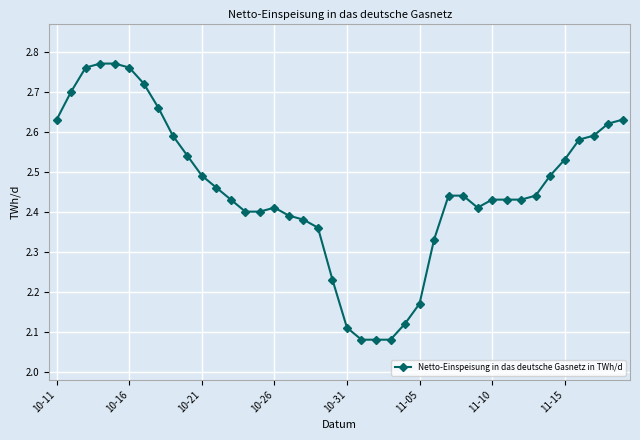

Count the values in the range 2 to 3.

40